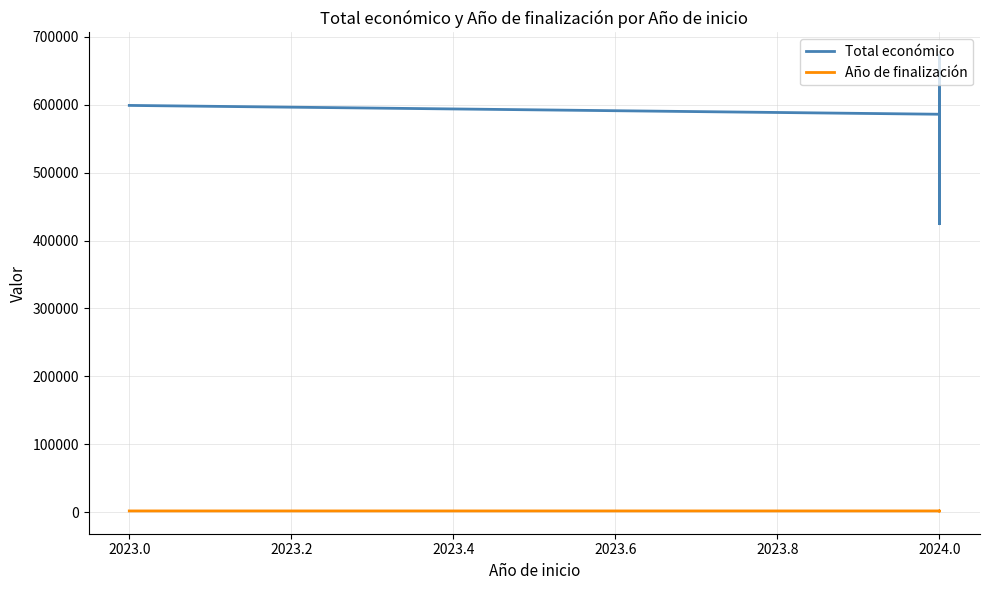

Rank the series by their average value, from lowest to highest.

Año de finalización, Total económico